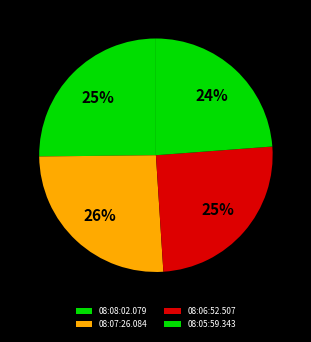

How much of the chart is everything except 08:07:26.084?

74.1%